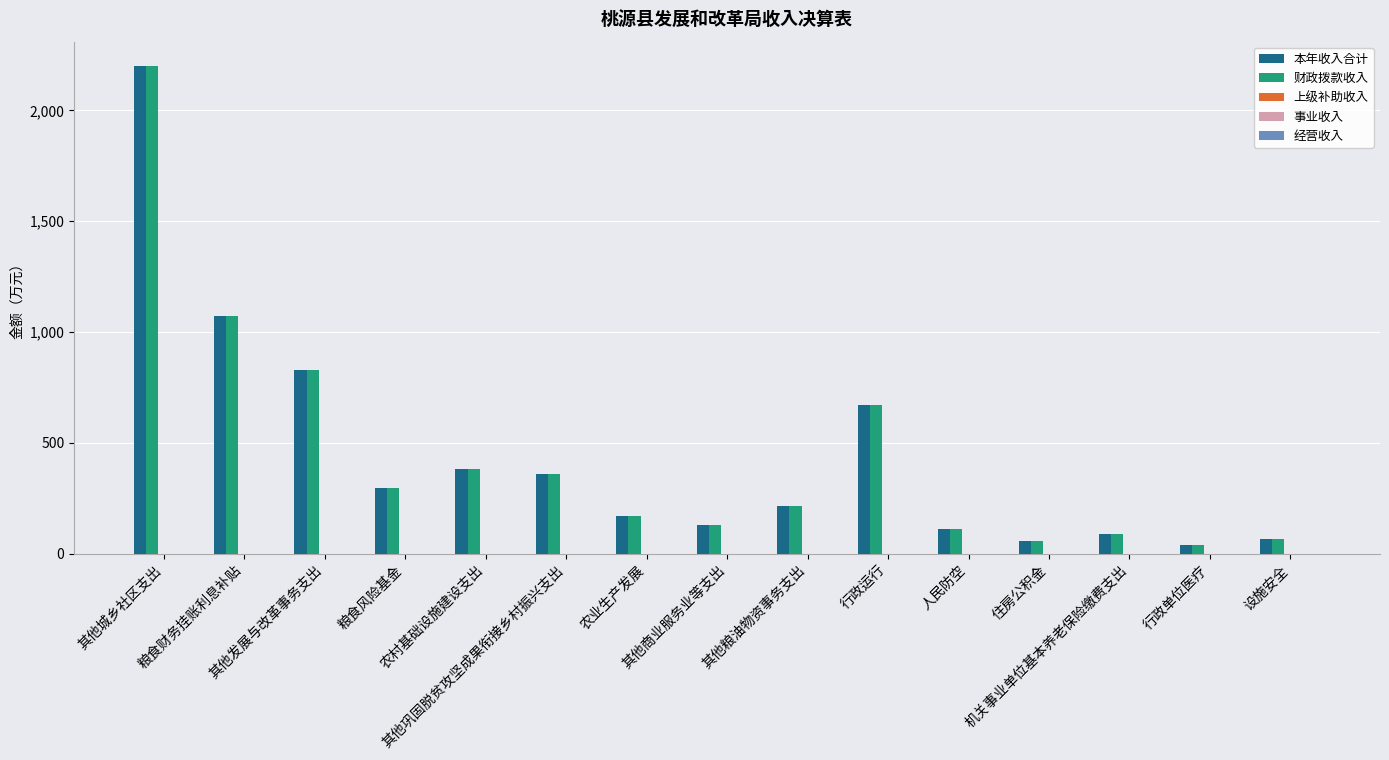

Is it true that 财政拨款收入 equals 170.6 at 农业生产发展?

True